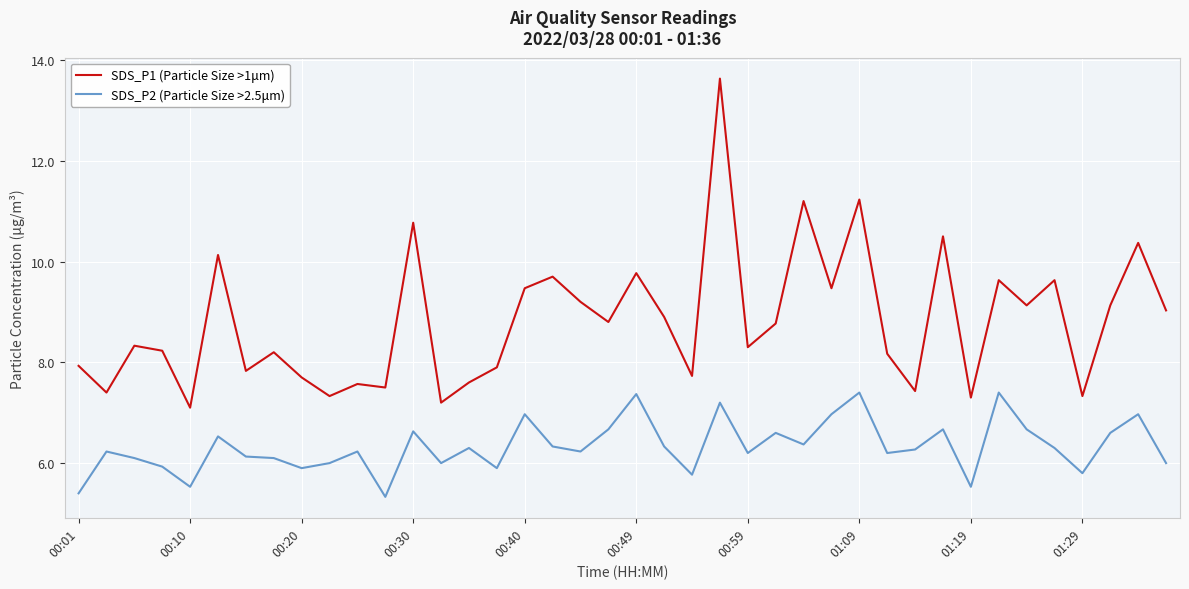

True or false: SDS_P1 (Particle Size >1μm) and SDS_P2 (Particle Size >2.5μm) cross at least once.

False